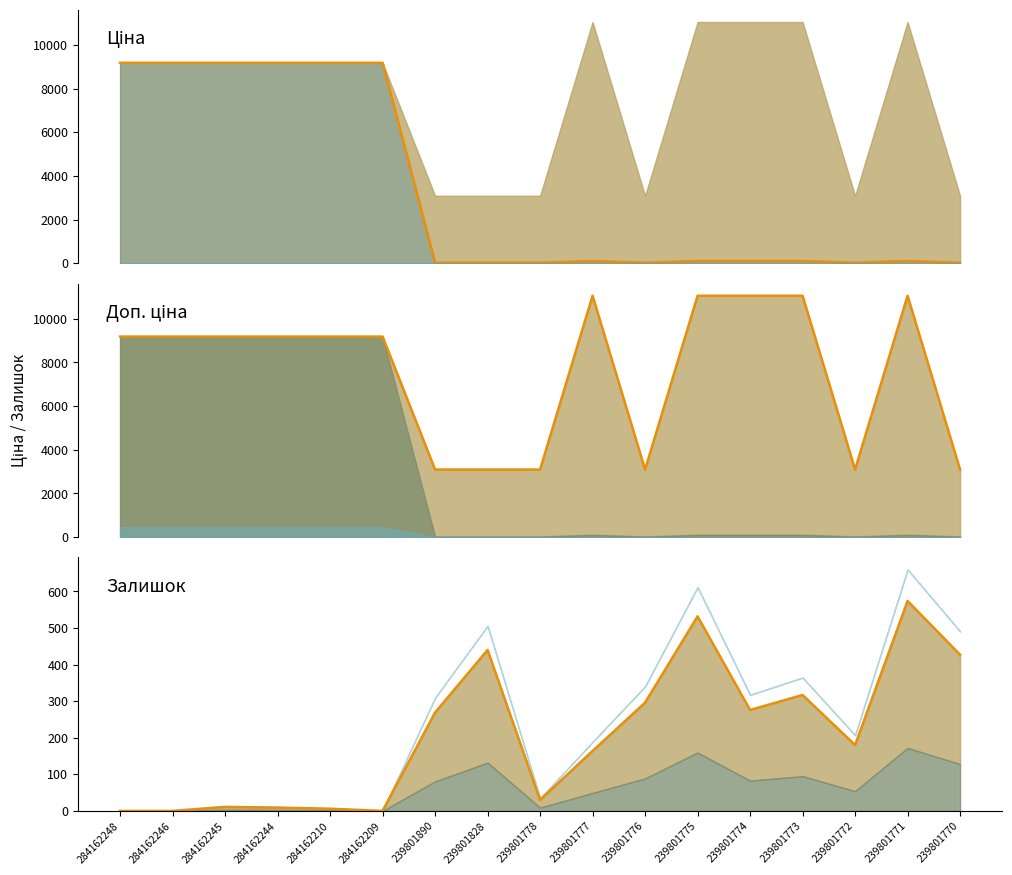

True or false: Ціна has a value of 69.4 at 239801771.

False